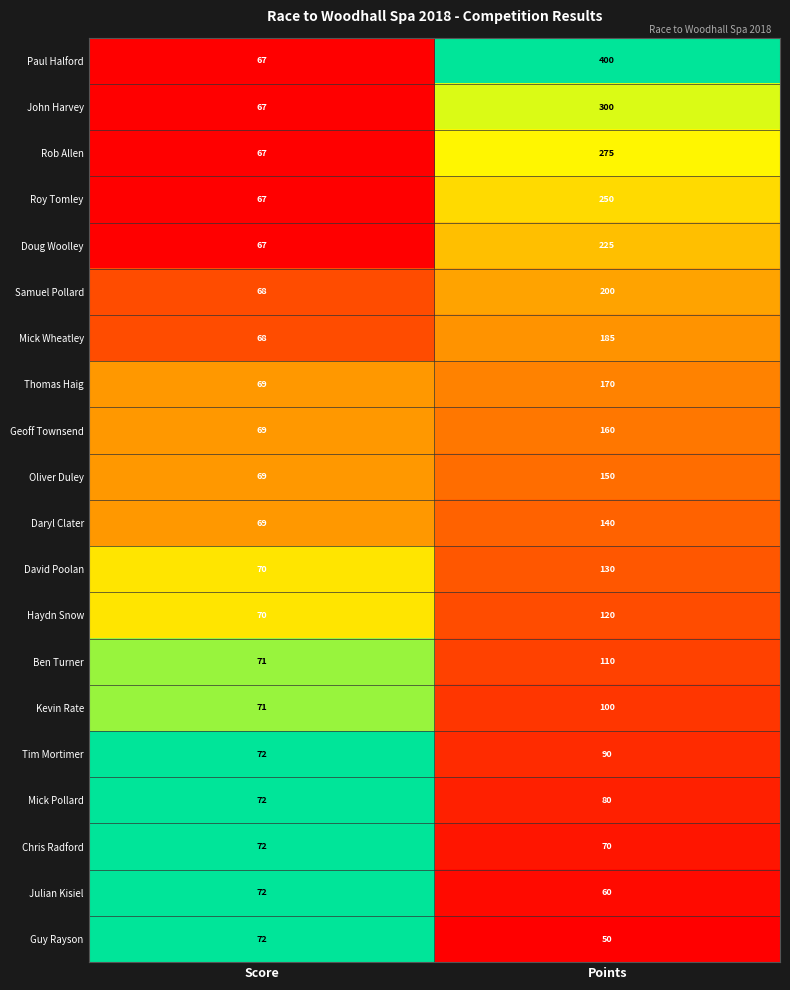

The value of Paul Halford at Score is 105. True or false?

False